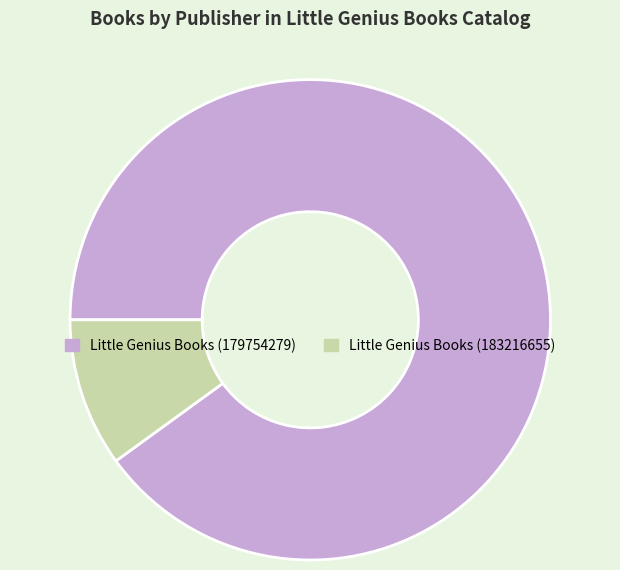

Between Little Genius Books (183216655) and Little Genius Books (179754279), which is larger?

Little Genius Books (179754279)